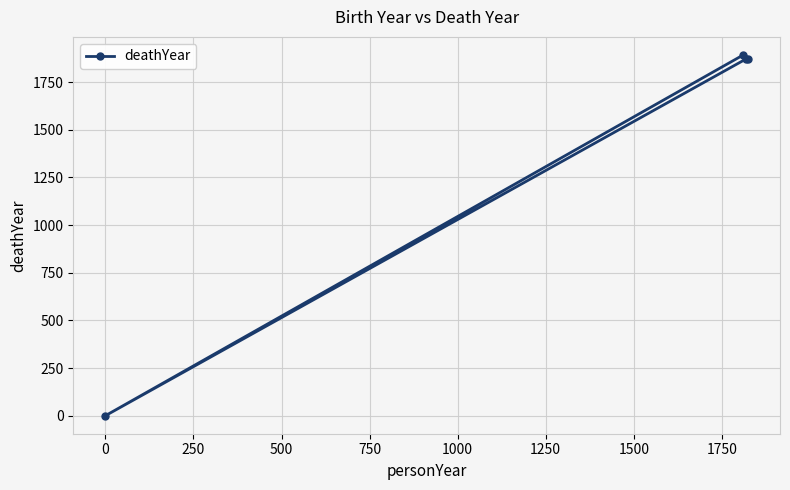

How many data points are above 1872?

1